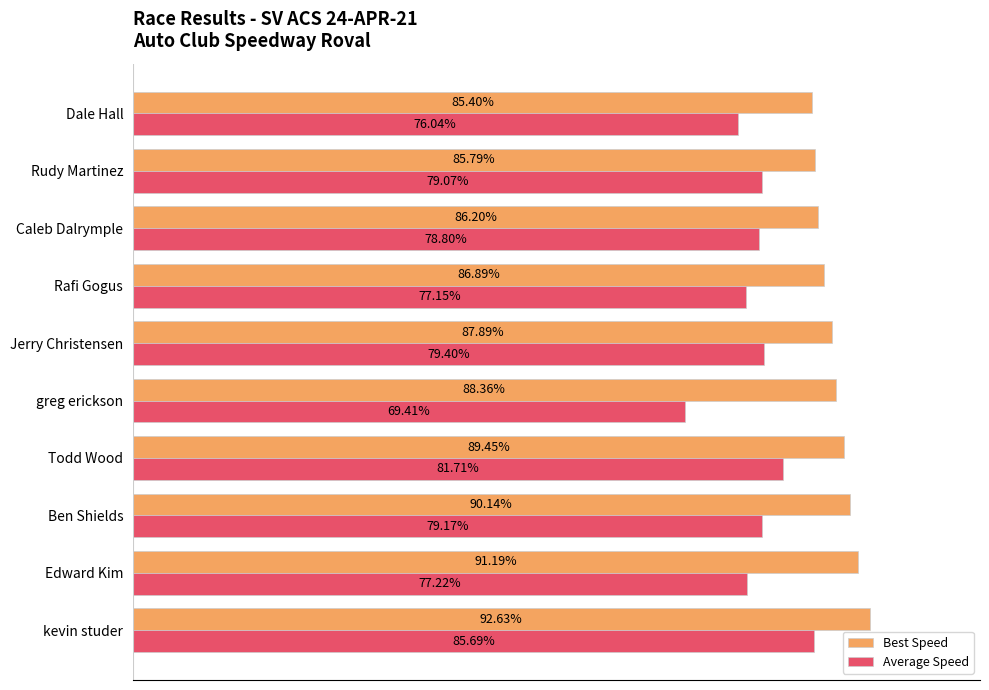

At which category is the sum across all series the highest?

kevin studer